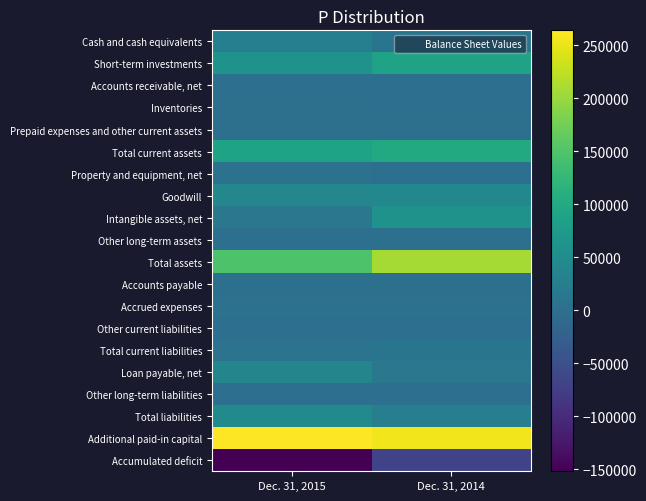

At which category is the sum across all series the highest?

Dec. 31, 2014